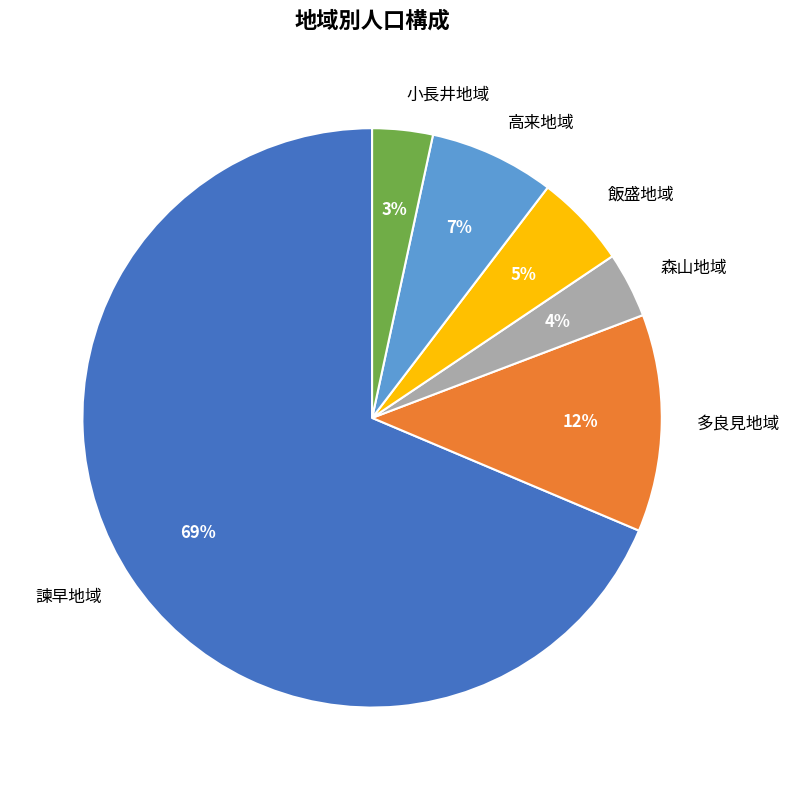

To the nearest percent, what is the combined percentage of 森山地域 and 飯盛地域?

9%